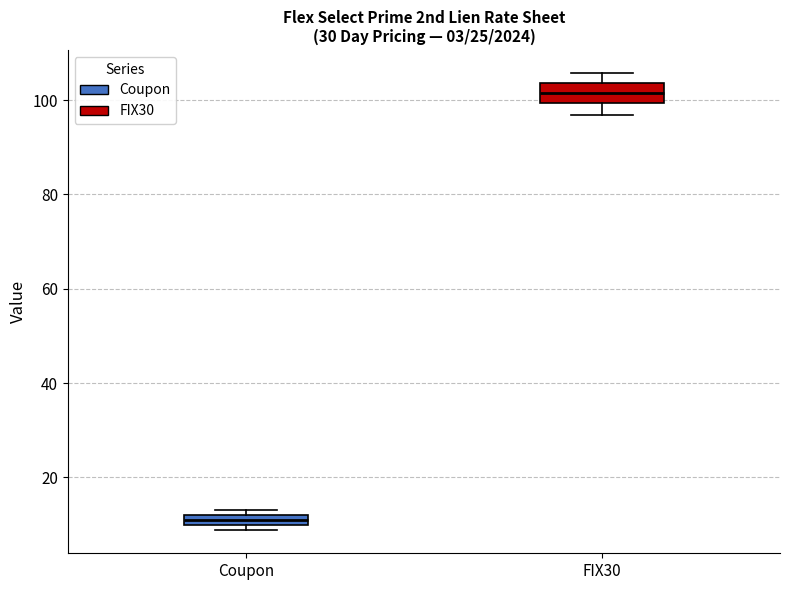

Where is the lower edge of the box for Coupon on the y-axis? The values are not printed on the chart, so give them approximately, as read against the axis.

10